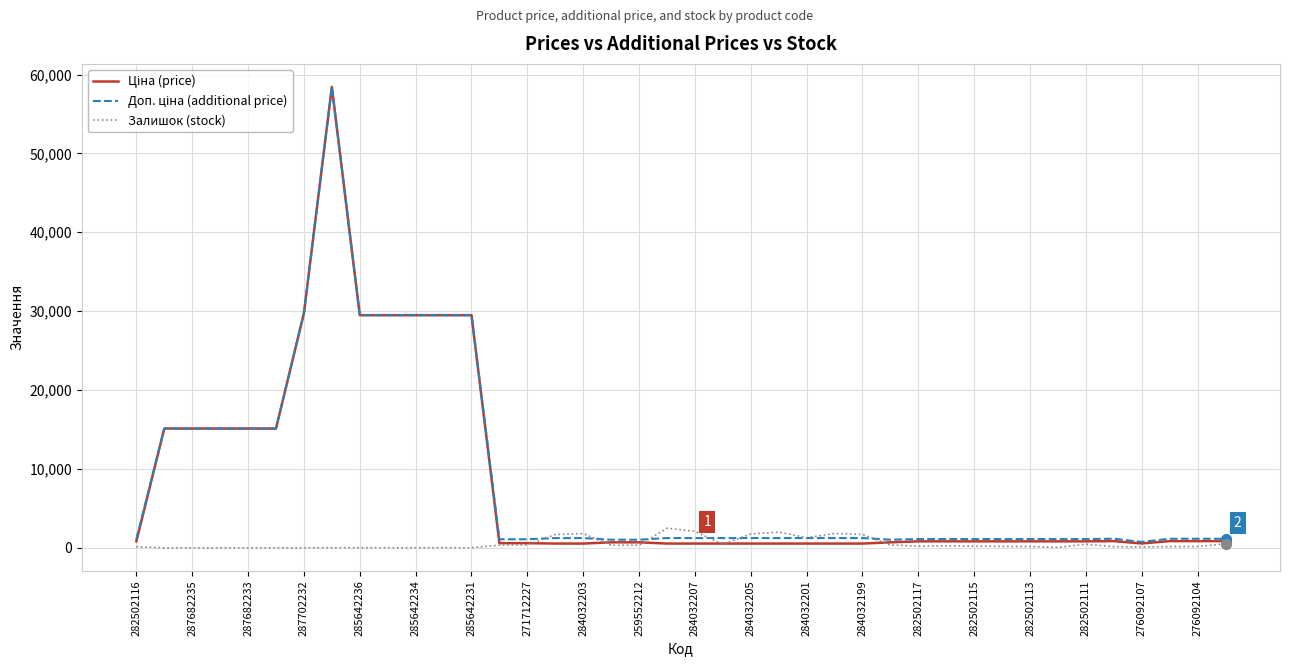

What is the maximum value shown in the chart?

58426.5